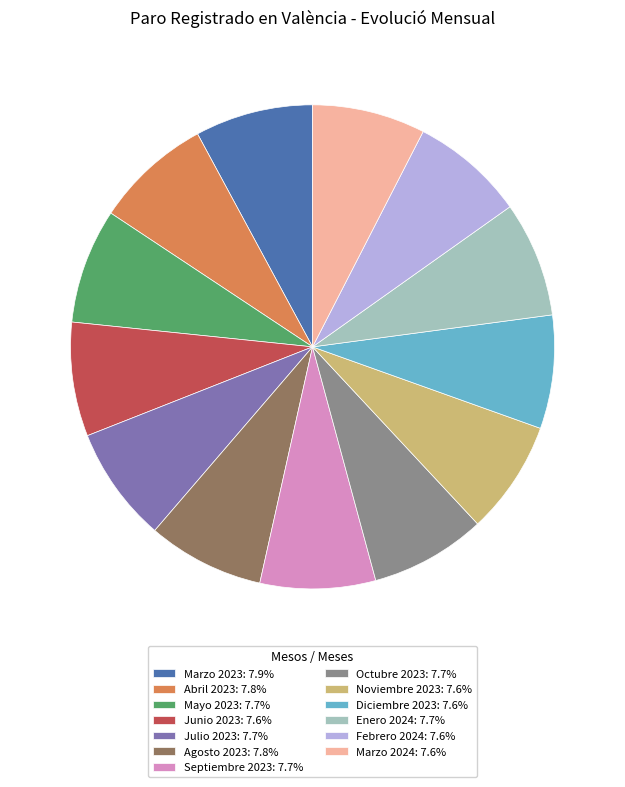

Approximately how many times larger is the value at Junio 2023: 7.6% compared to Noviembre 2023: 7.6%?

1.0